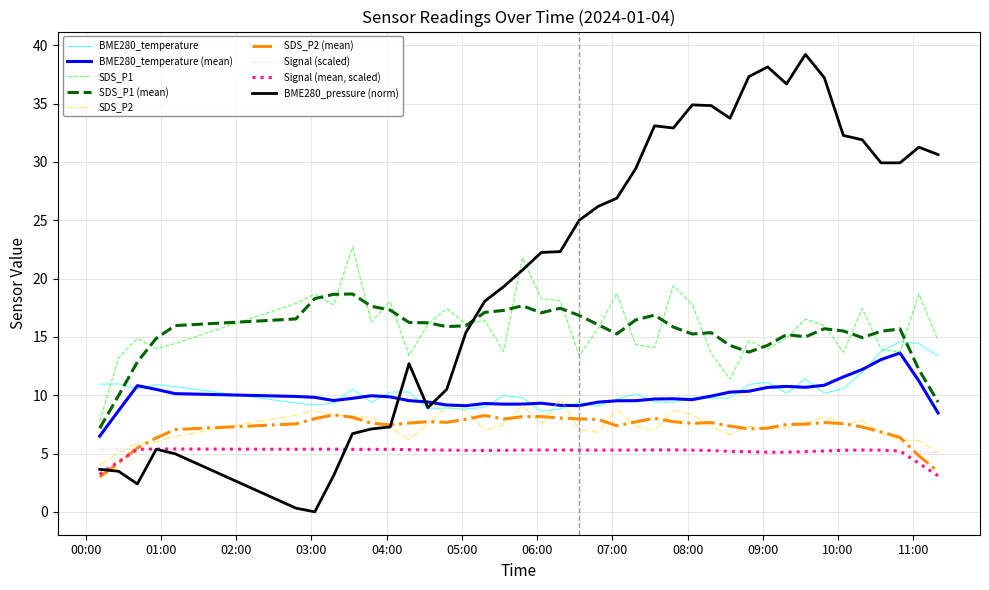

Rank the series by their maximum value, from lowest to highest.

Signal (mean, scaled), Signal (scaled), SDS_P2 (mean), SDS_P2, BME280_temperature (mean), BME280_temperature, SDS_P1 (mean), SDS_P1, BME280_pressure (norm)